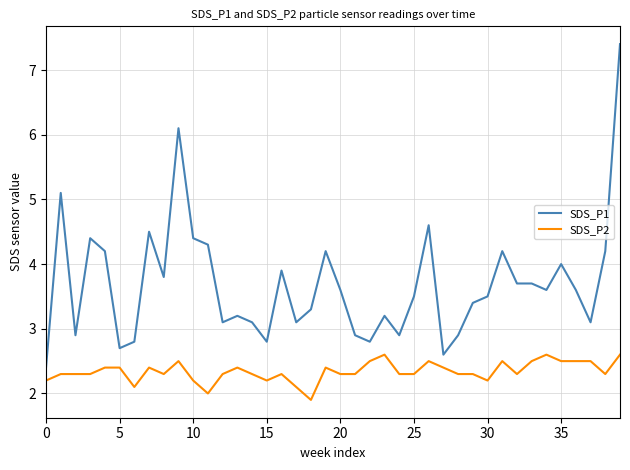

Which series has the widest spread of values?

SDS_P1